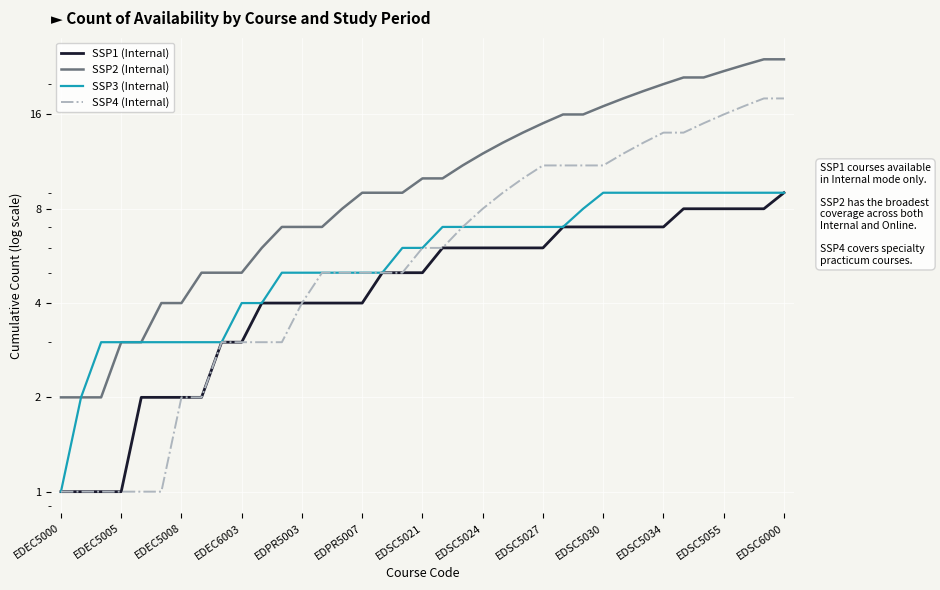

The SSP1 (Internal) series shows 11 at 29. True or false?

False